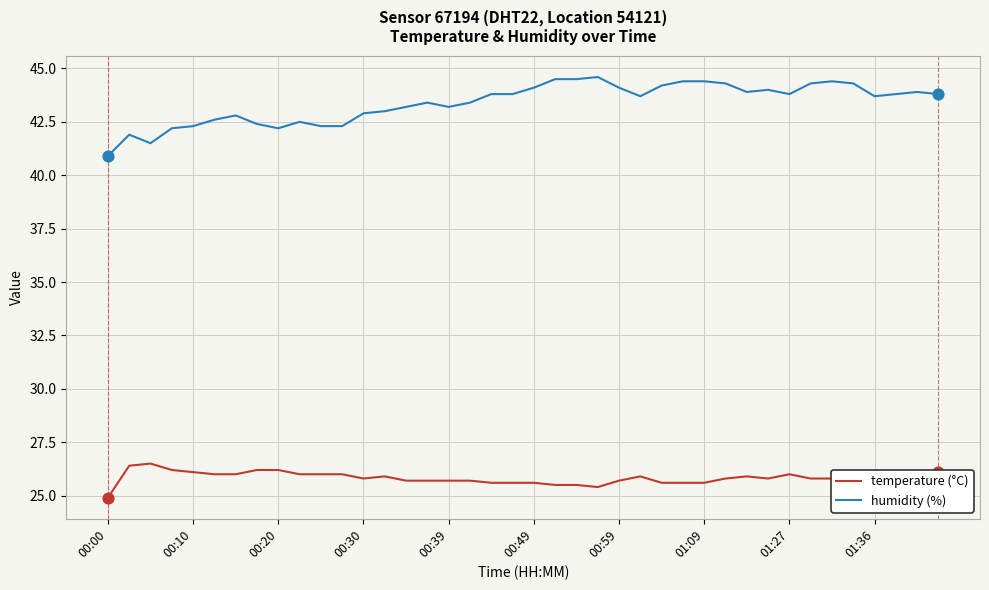

What is the greatest value displayed?

44.6